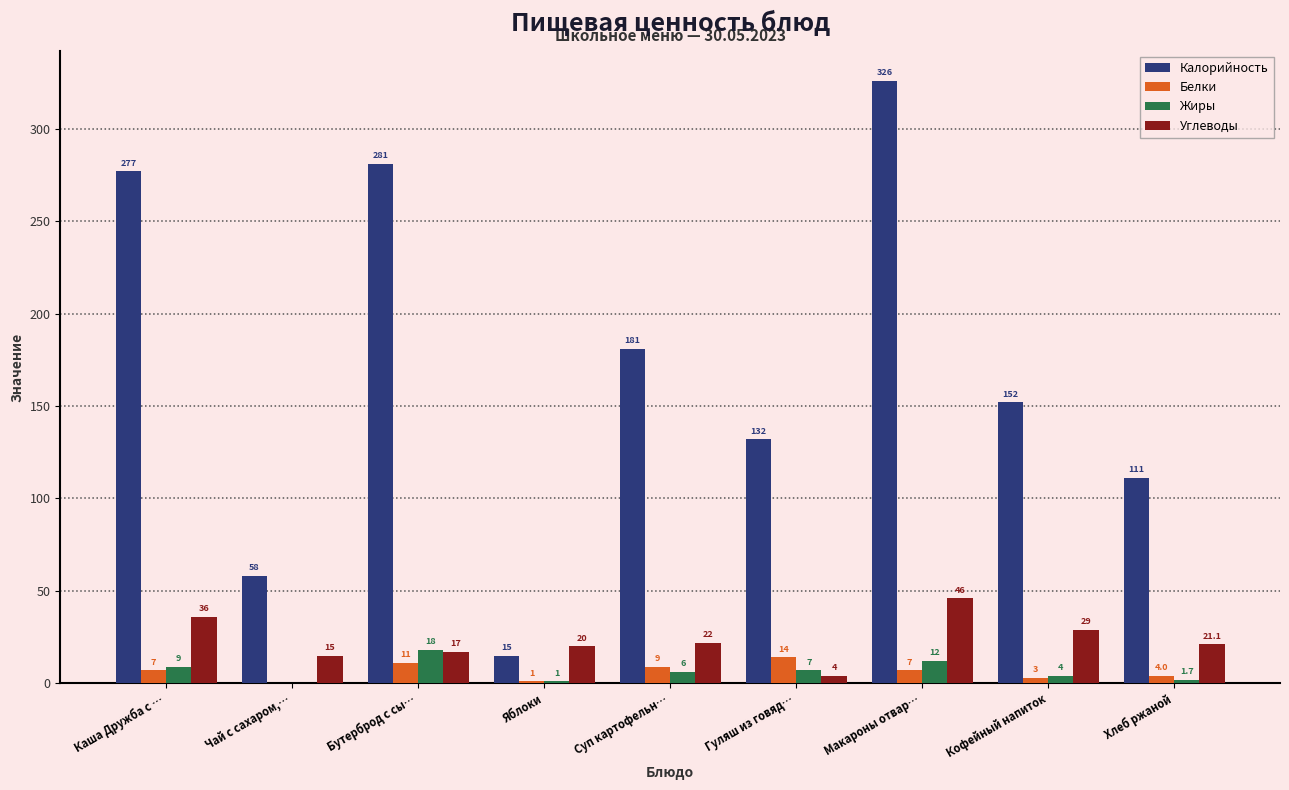

Where does the Калорийность series first go above 152?

Каша Дружба с …